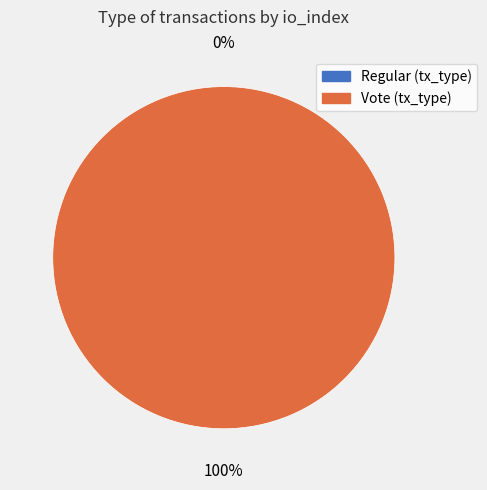

How many segments does this pie chart have?

2